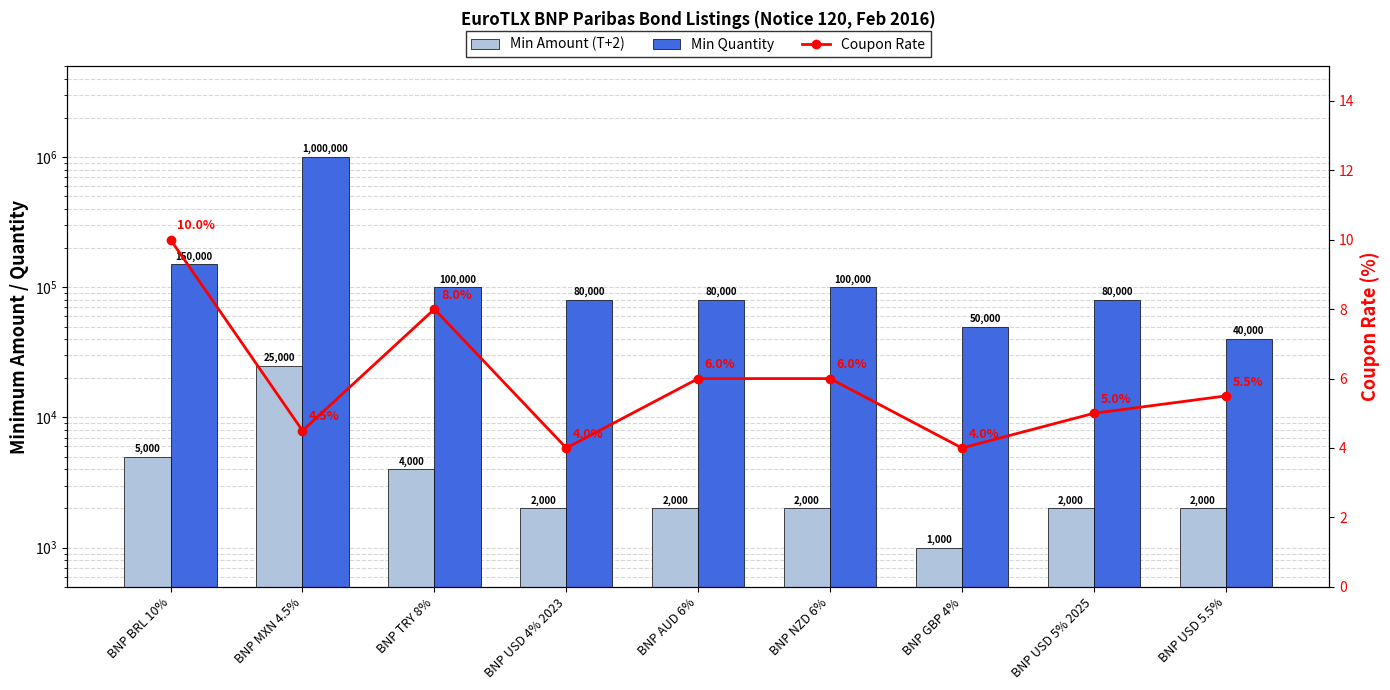

Reading left to right, transcribe all the data shown in this chart.

Min Amount (T+2): BNP BRL 10%=5000.0	BNP MXN 4.5%=25000.0	BNP TRY 8%=4000.0	BNP USD 4% 2023=2000.0	BNP AUD 6%=2000.0	BNP NZD 6%=2000.0	BNP GBP 4%=1000.0	BNP USD 5% 2025=2000.0	BNP USD 5.5%=2000.0
Min Quantity: BNP BRL 10%=150000.0	BNP MXN 4.5%=1000000.0	BNP TRY 8%=100000.0	BNP USD 4% 2023=80000.0	BNP AUD 6%=80000.0	BNP NZD 6%=100000.0	BNP GBP 4%=50000.0	BNP USD 5% 2025=80000.0	BNP USD 5.5%=40000.0
Coupon Rate: BNP BRL 10%=10.0	BNP MXN 4.5%=4.5	BNP TRY 8%=8.0	BNP USD 4% 2023=4.0	BNP AUD 6%=6.0	BNP NZD 6%=6.0	BNP GBP 4%=4.0	BNP USD 5% 2025=5.0	BNP USD 5.5%=5.5